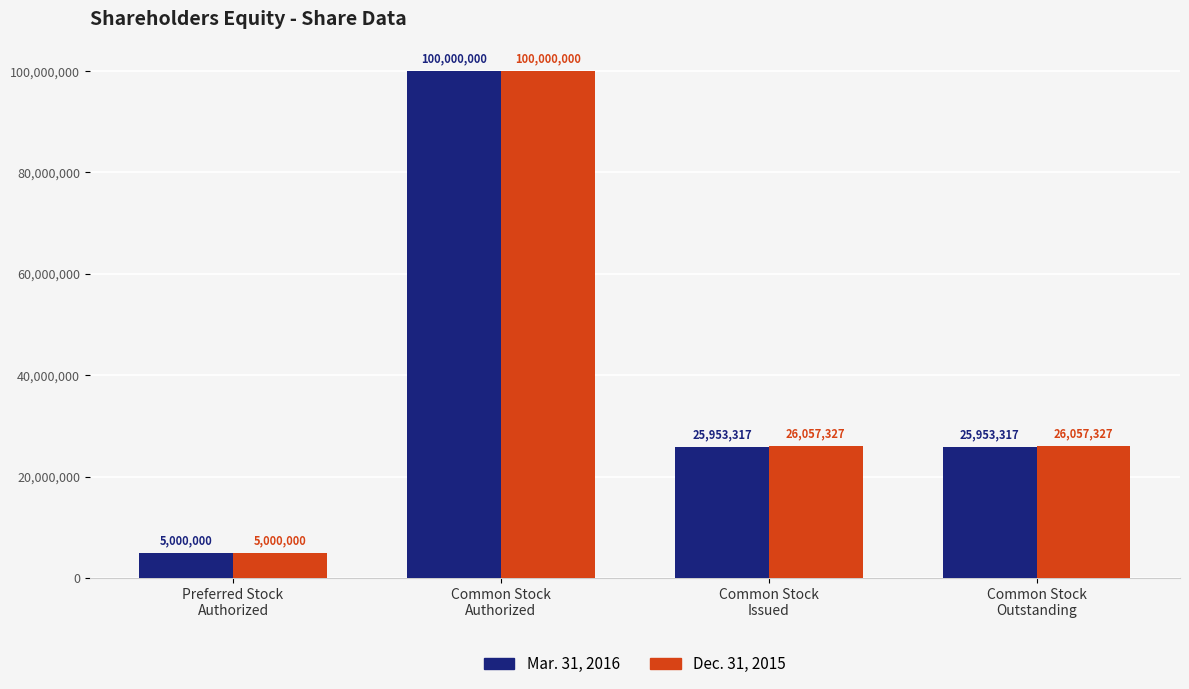

Rank the series by their average value, from lowest to highest.

Mar. 31, 2016, Dec. 31, 2015